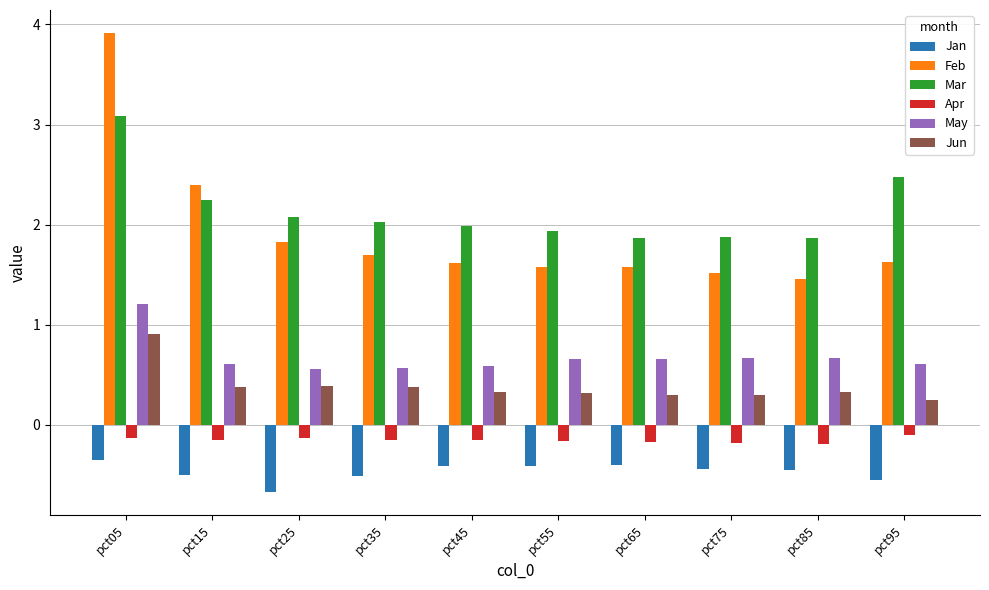

Count the number of categories in the chart.

10